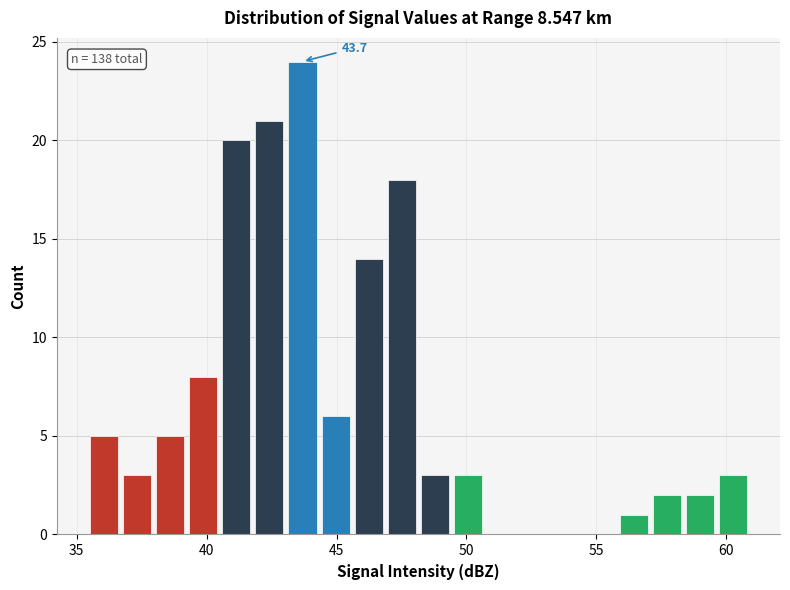

Read against the x-axis, roughly where is the centre of the tallest bar?

43.5